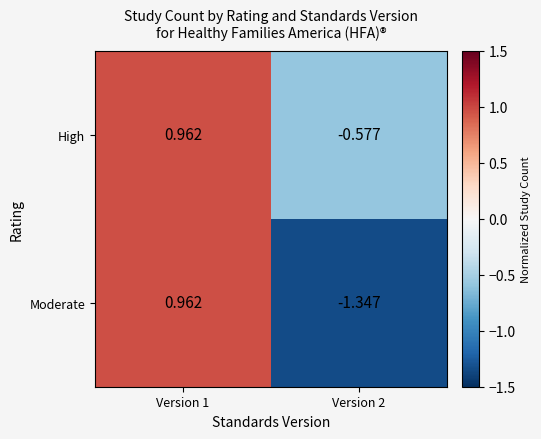

Rank the series by their average value, from highest to lowest.

High, Moderate